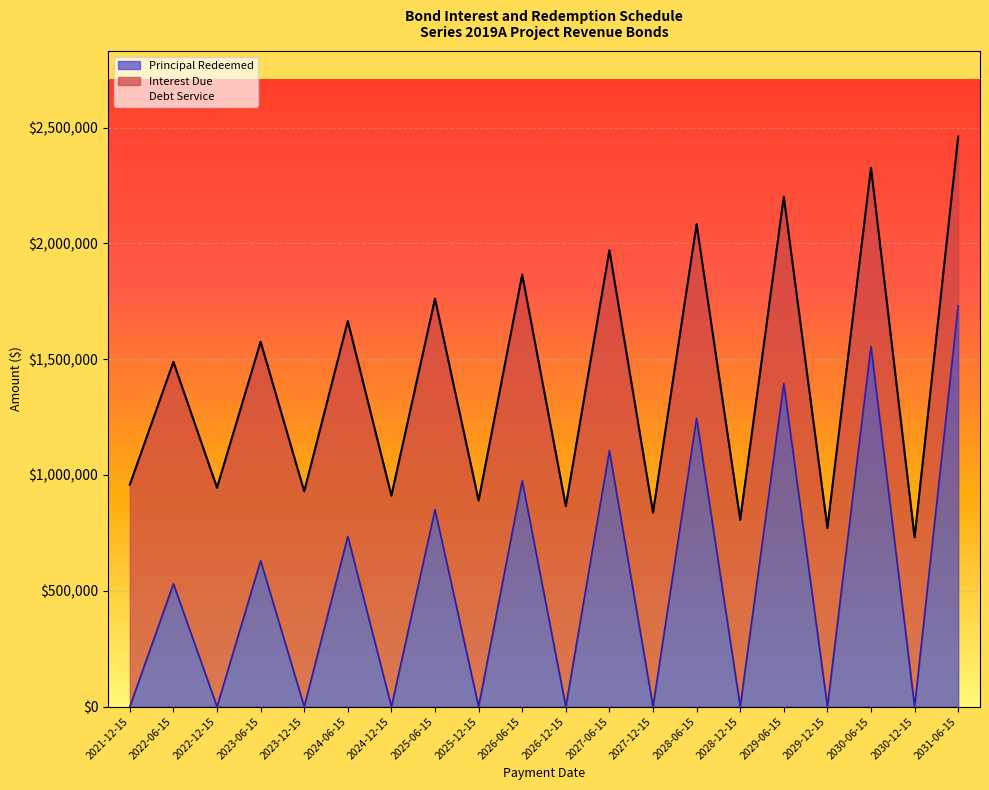

The value of Principal Redeemed at 2030-06-15 is 1555000. True or false?

True